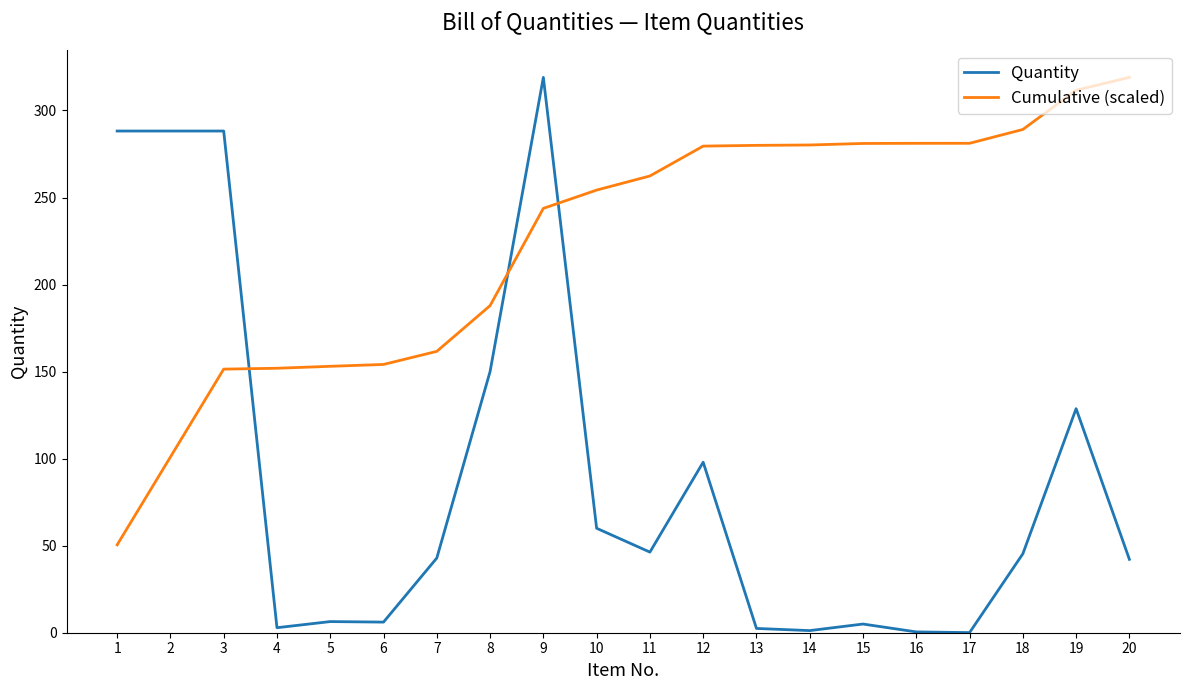

At 14, list the series in order from largest to smallest.

Cumulative (scaled), Quantity